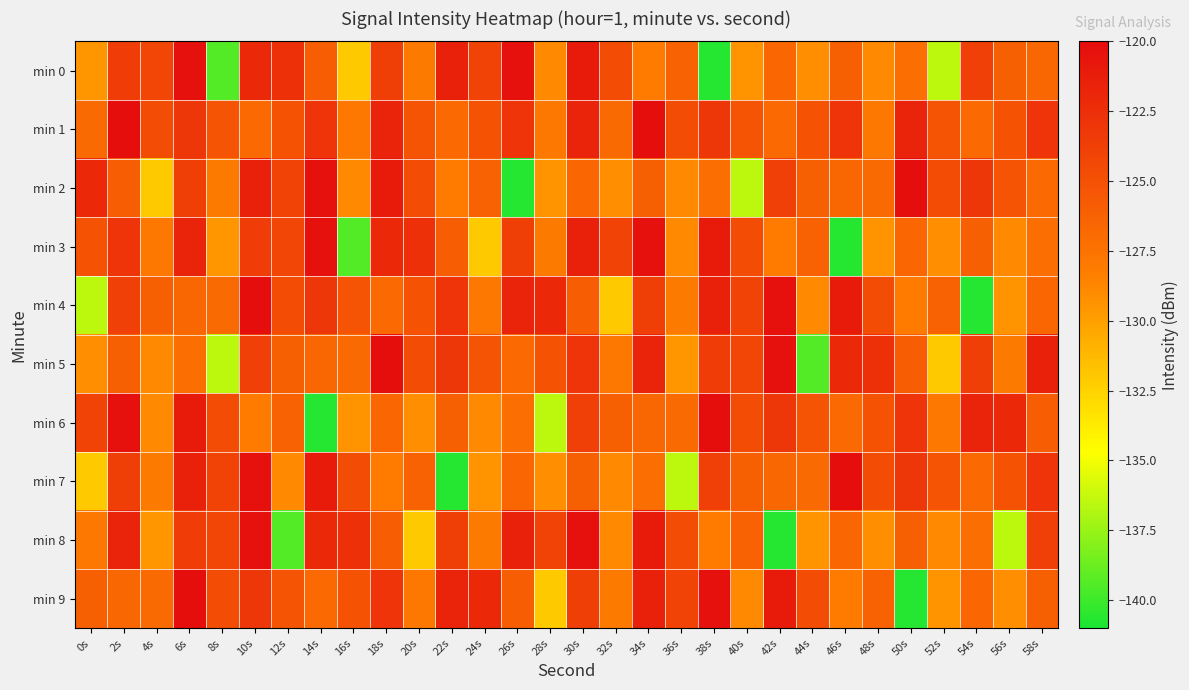

What is the difference between the highest and lowest values at 10s?

8.0